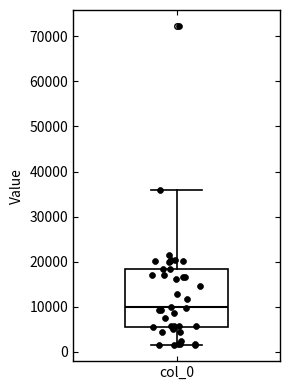

Transcribe this box plot: give where the median line is, the range the box spans, and where the two whiskers end, as read against the y-axis. The values are not printed on the chart, so give them approximately, as read against the axis.

median 10000, box 5000 to 18000, whiskers 1000 to 36000